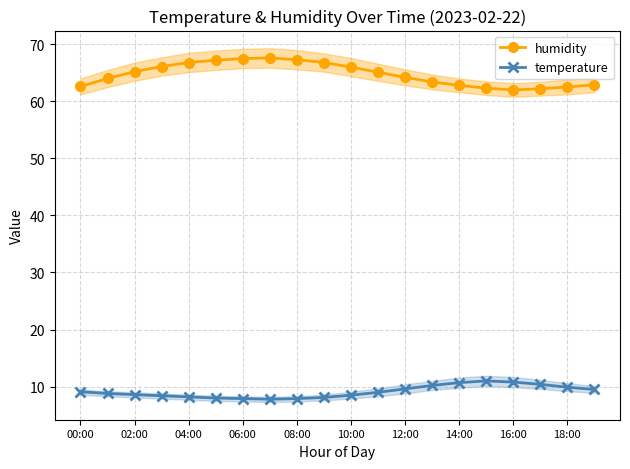

The humidity series shows 28.0 at 04:00. True or false?

False